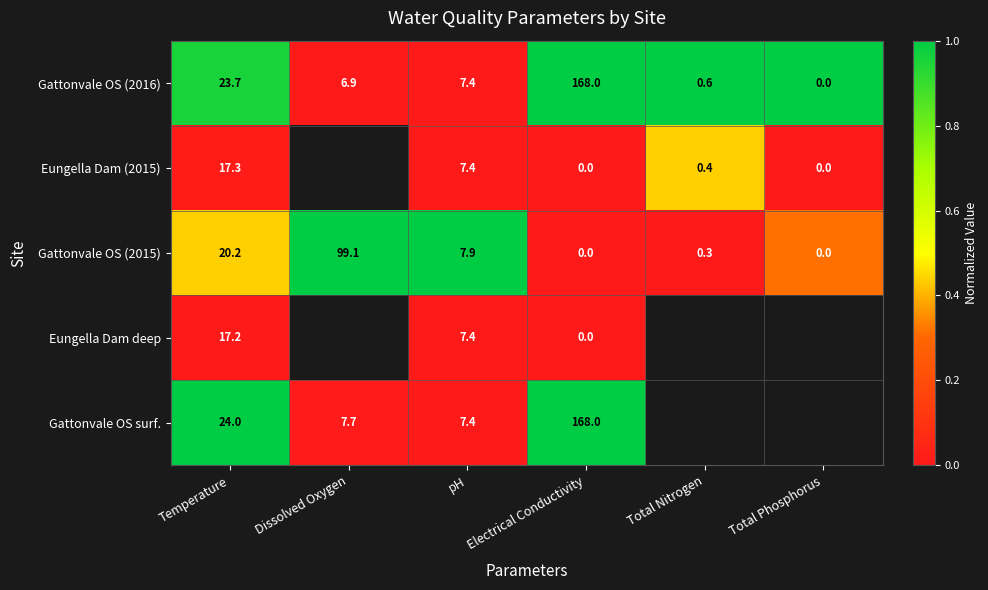

How many values in the Gattonvale OS (2015) series exceed 7?

3